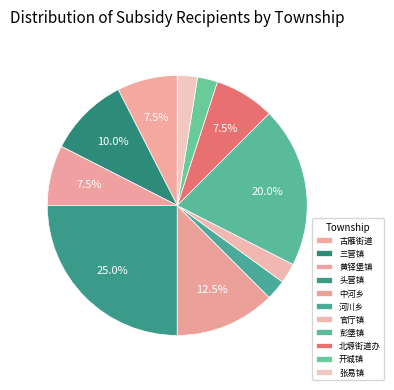

Rank the categories by value from highest to lowest.

头营镇, 彭堡镇, 中河乡, 三营镇, 古雁街道, 黄铎堡镇, 北塬街道办, 河川乡, 官厅镇, 开城镇, 张易镇